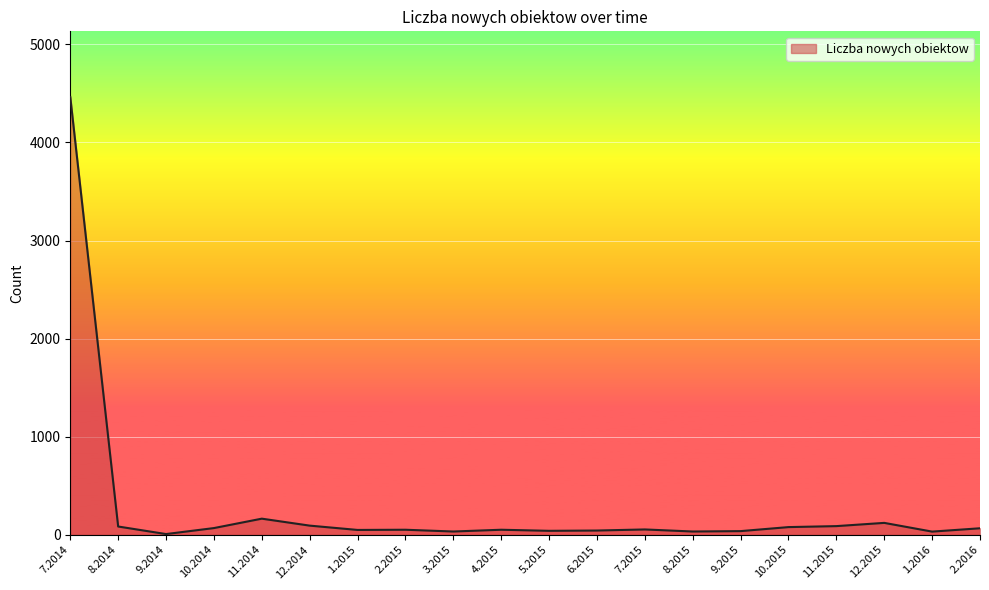

Where is the data nearest to the value 2235?

11.2014